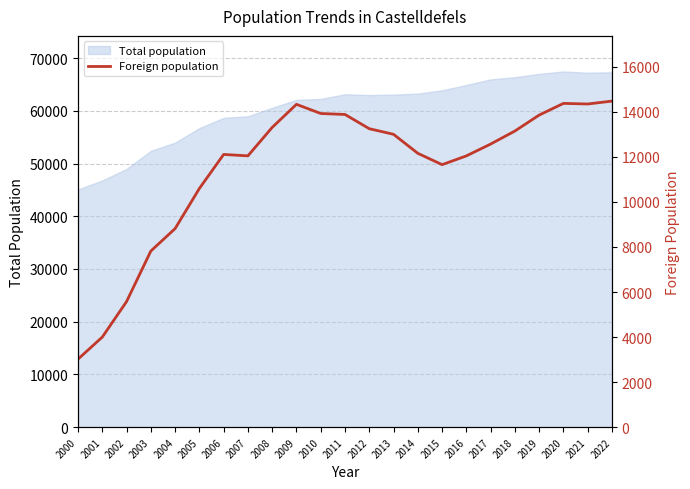

The chart shows a value of 12567 at 2017. True or false?

True